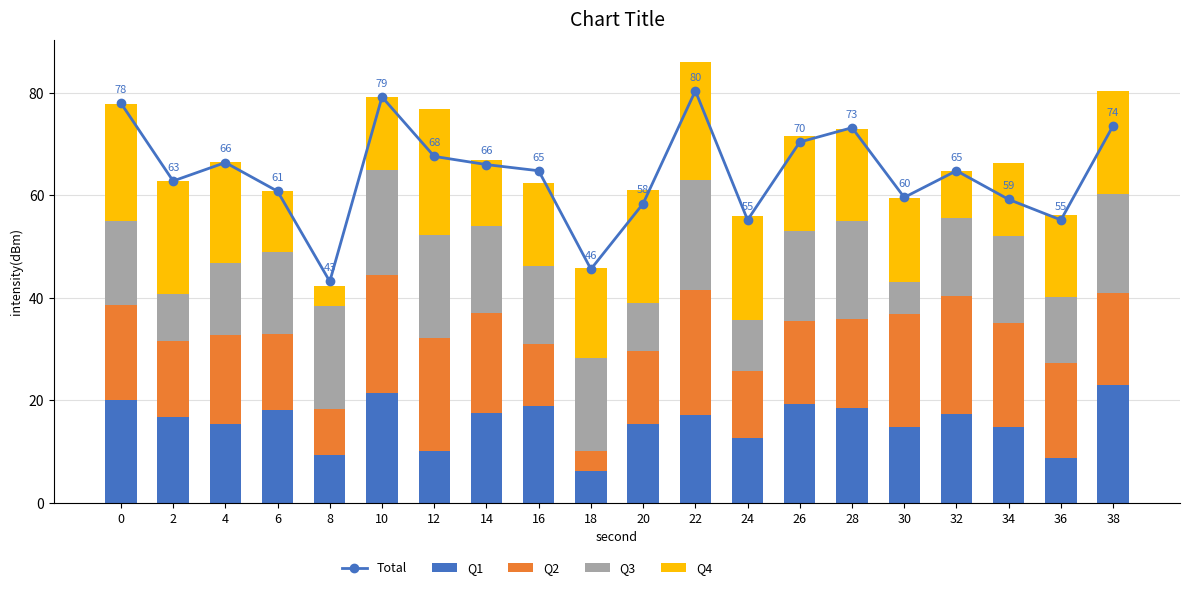

What is the difference between the Q3 values at 16 and 20?

6.0